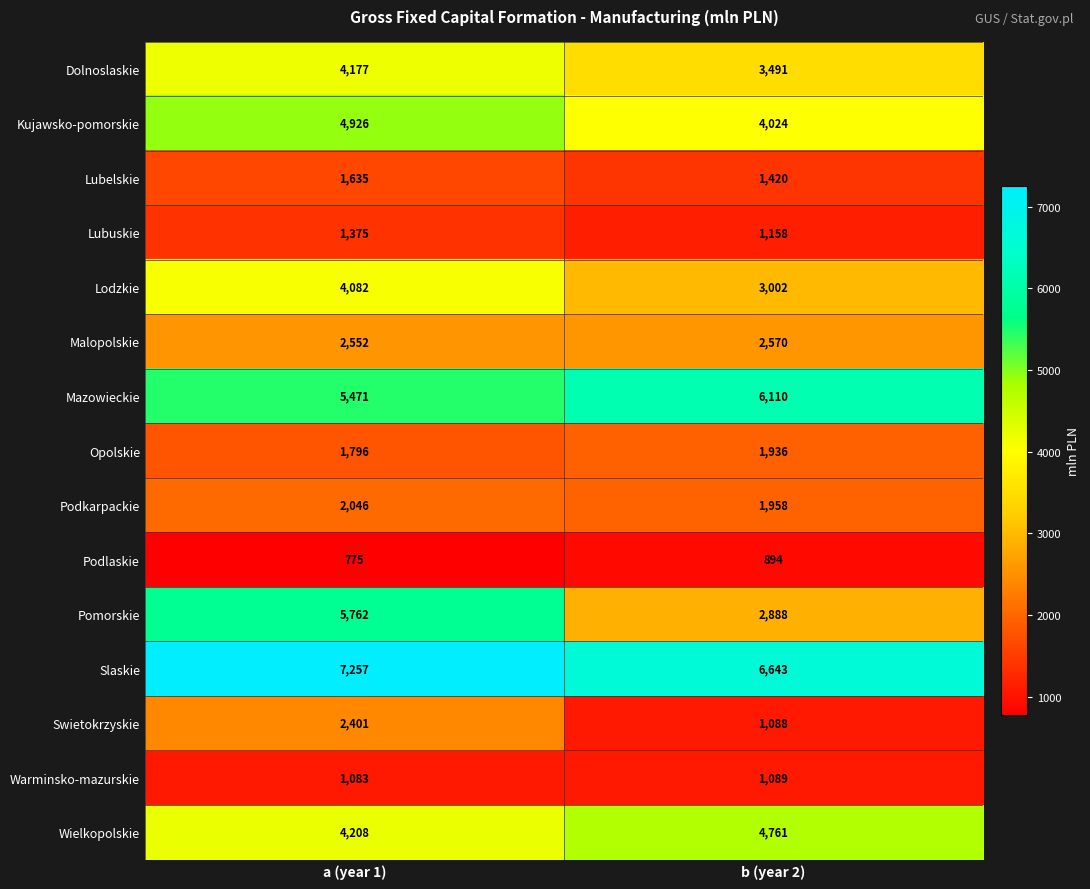

Read the Mazowieckie value at b (year 2), to the nearest 100.

6100